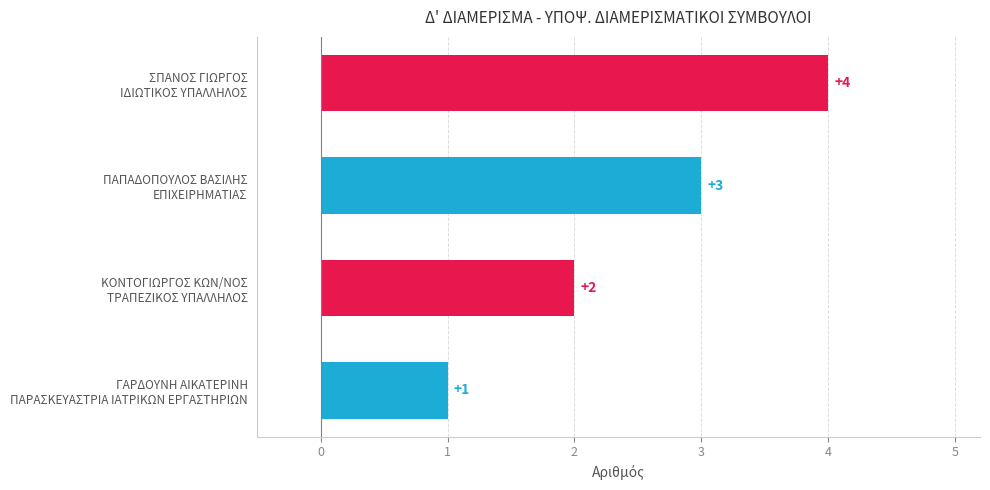

Count the values in the range 2 to 4.

3